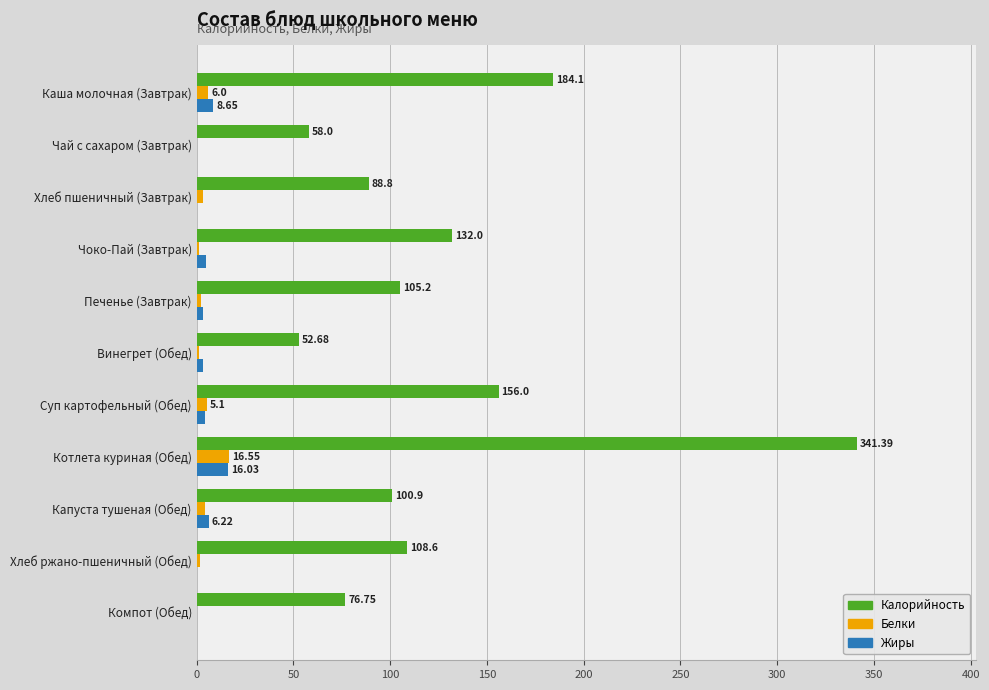

Which series has the largest total across all categories?

Калорийность